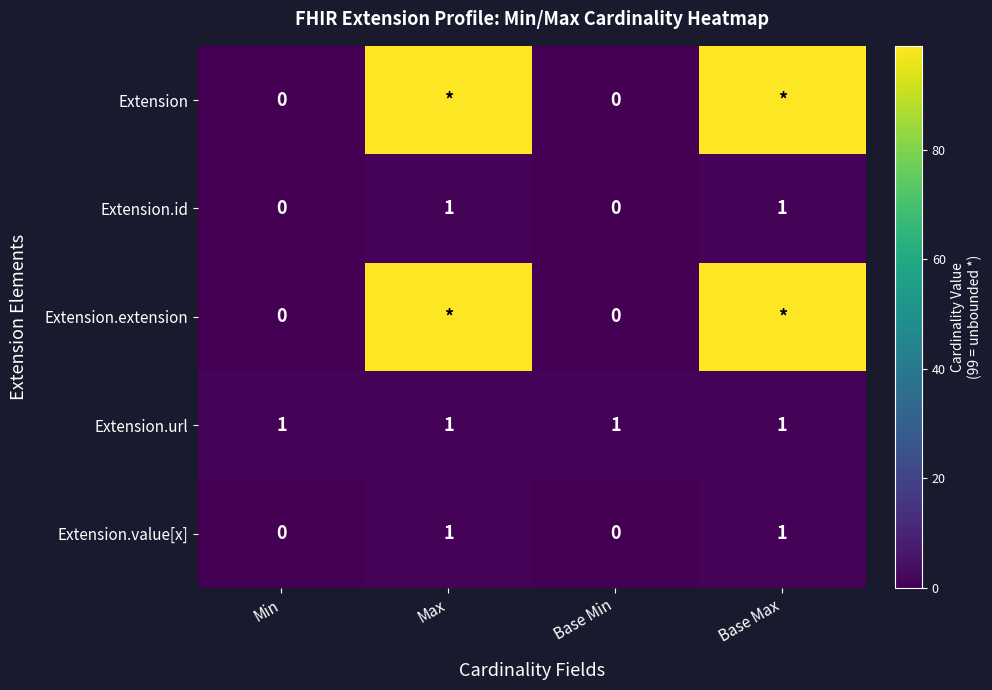

The Extension.url series shows 1 at Base Min. True or false?

True